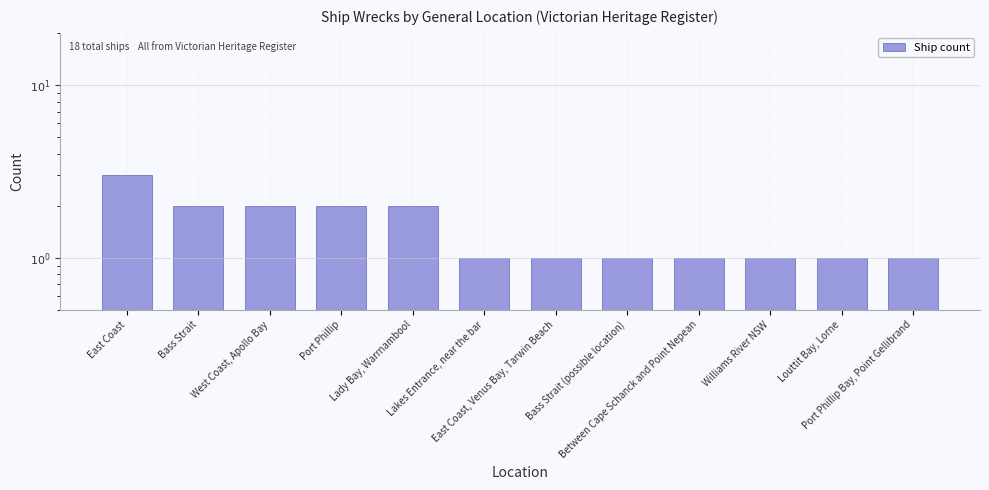

What is the value of the 11th bar from the left?

1